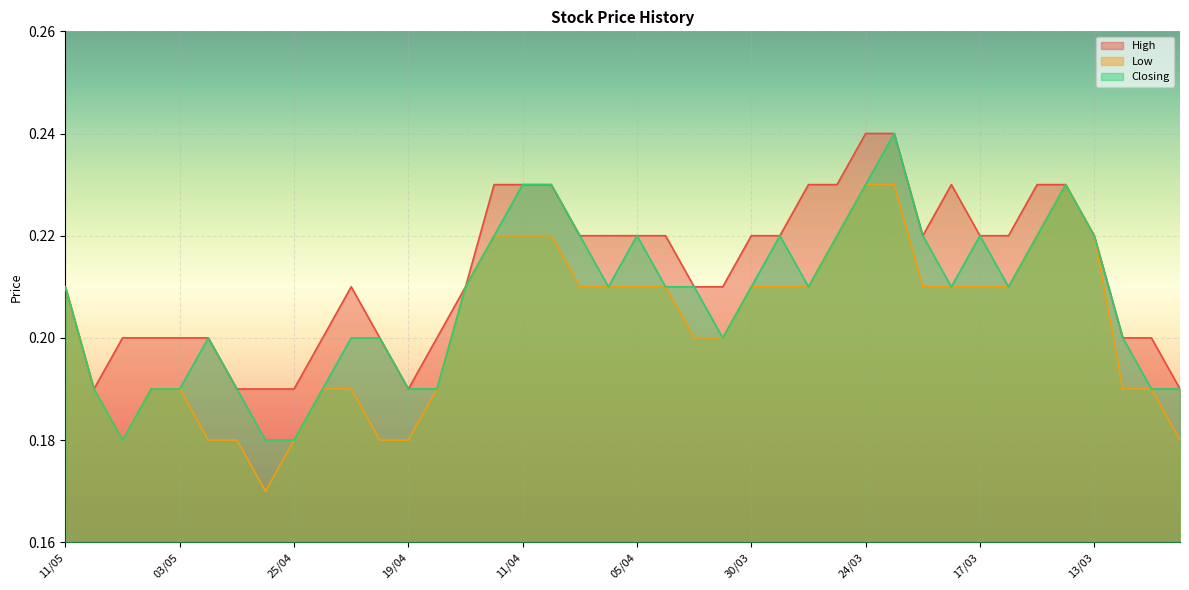

Where is the first local minimum for High?

09/05